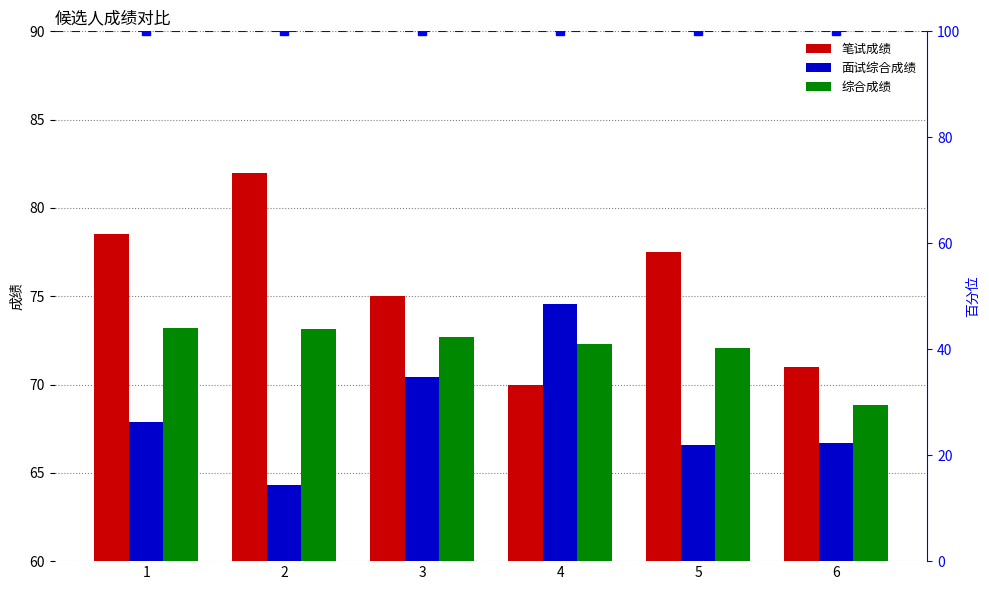

At which category is the sum across all series the highest?

1